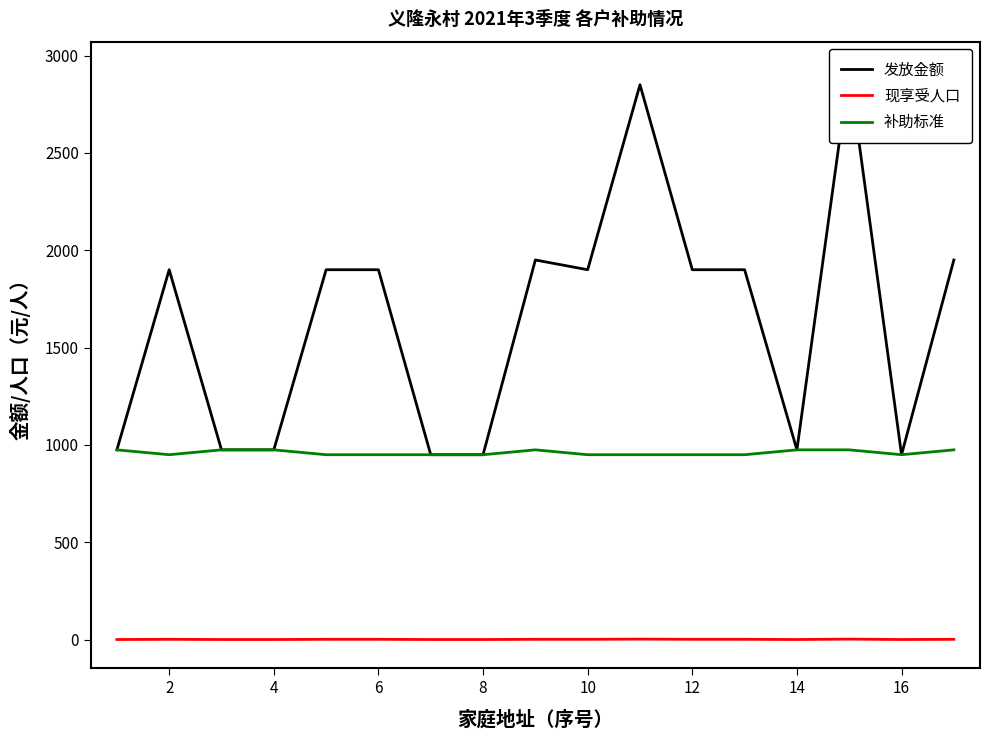

True or false: 补助标准 and 现享受人口 intersect in this chart.

False